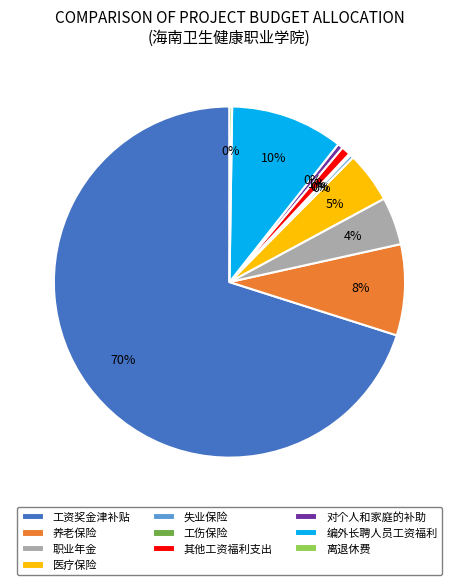

To the nearest percent, what is the average slice percentage?

10%